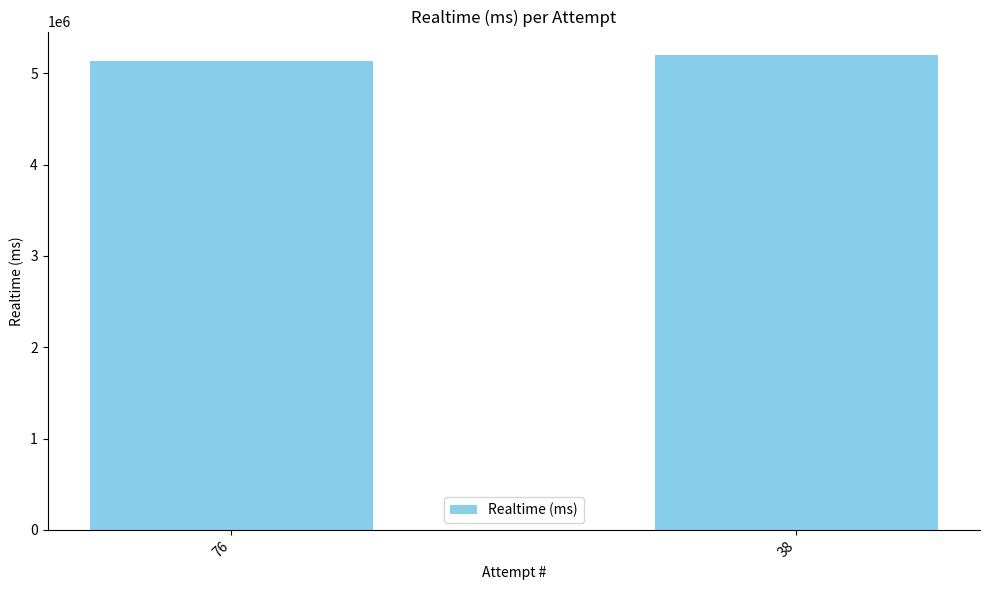

Reading left to right, list all the values displayed in this chart.

76=5131886	38=5196677